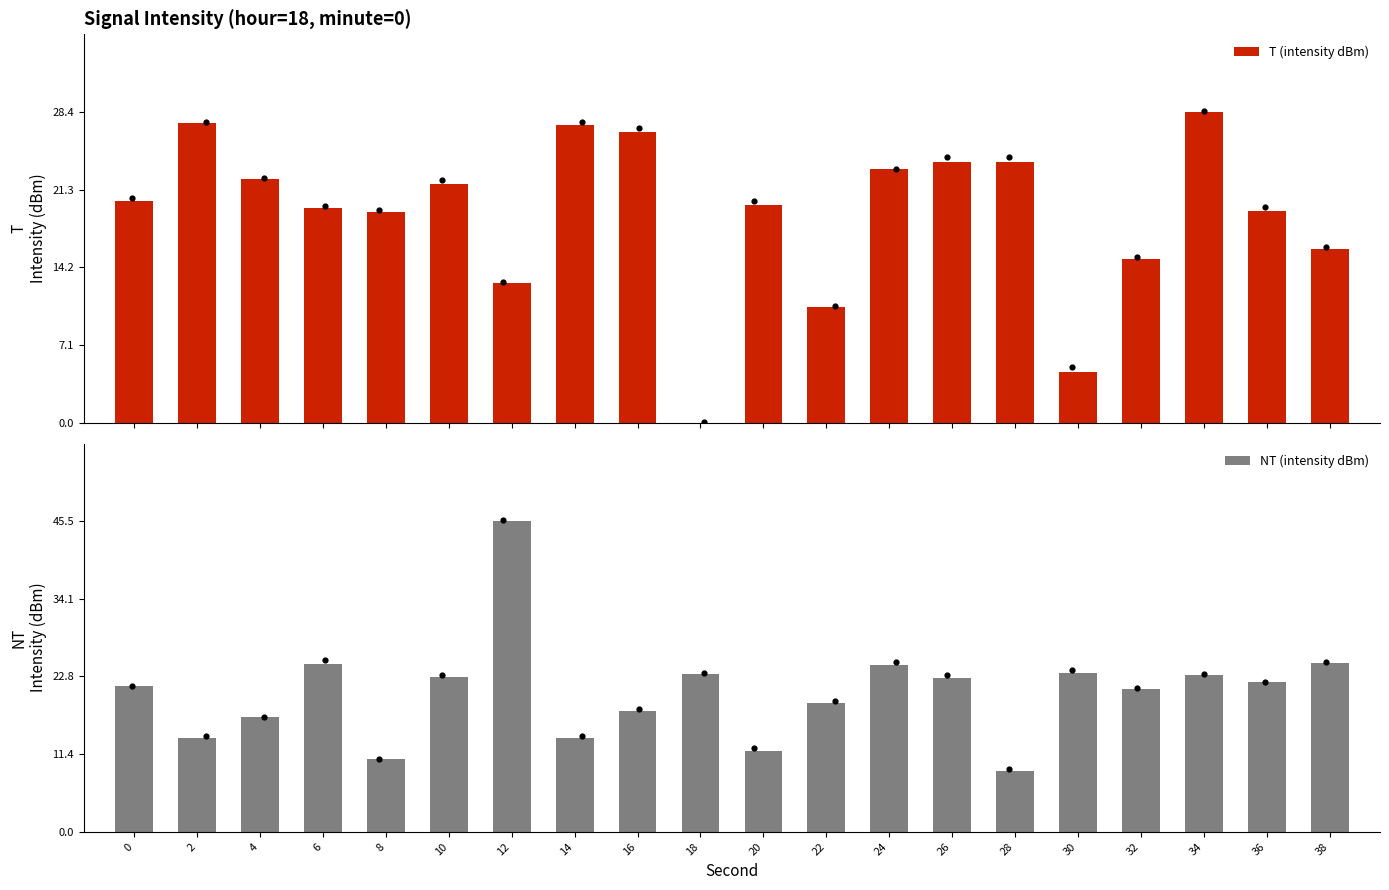

Which series has the largest total across all categories?

NT (intensity dBm)